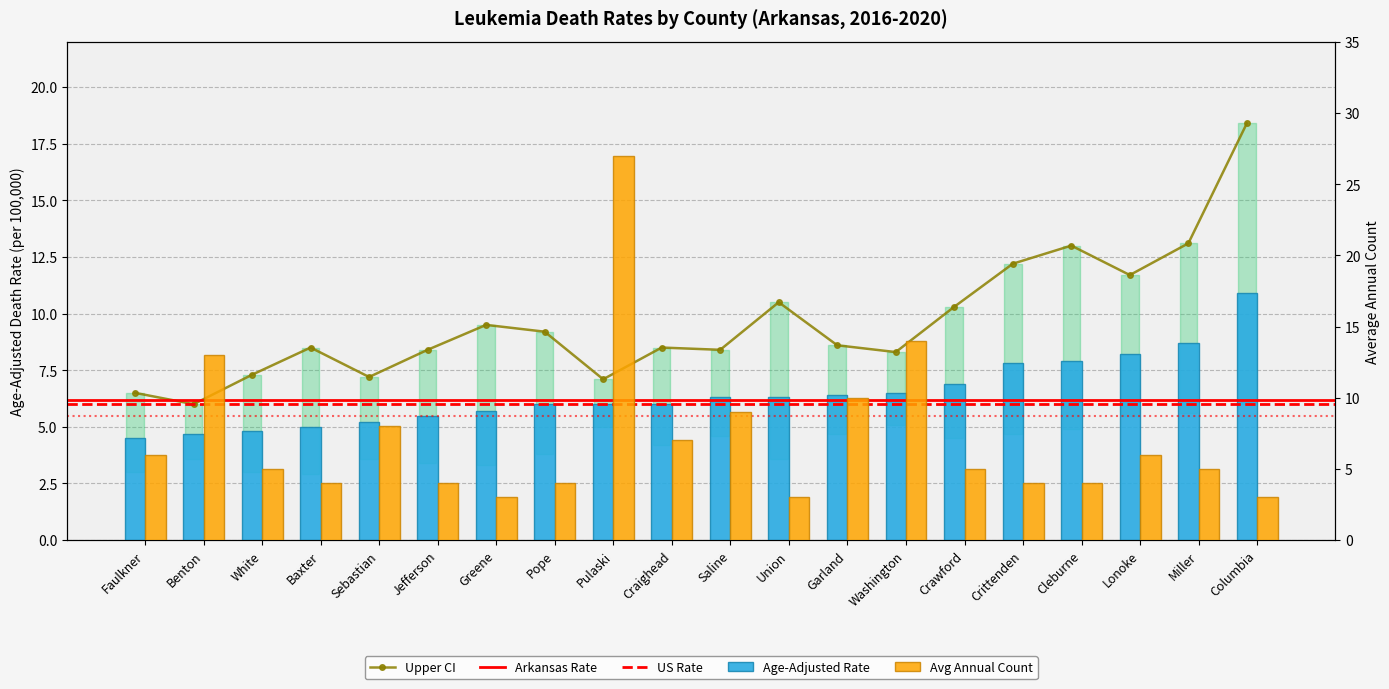

At Pope, list the series in order from largest to smallest.

Upper CI, Rate, Avg Count